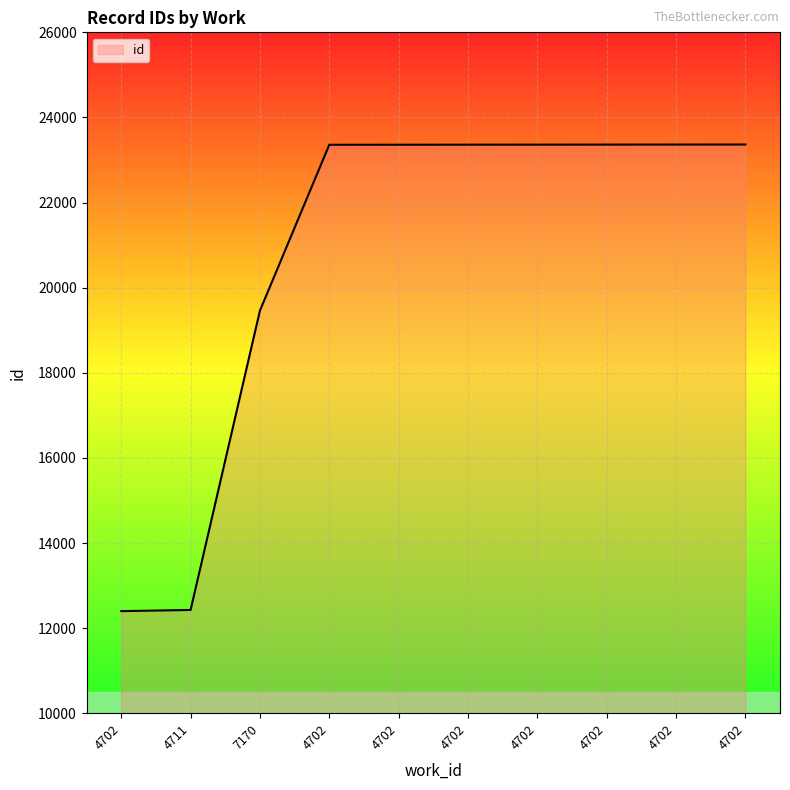

Reading right to left, list all the values displayed in this chart.

4702=23364	4702=23363	4702=23362	4702=23361	4702=23360	4702=23359	4702=23358	7170=19461	4711=12427	4702=12400